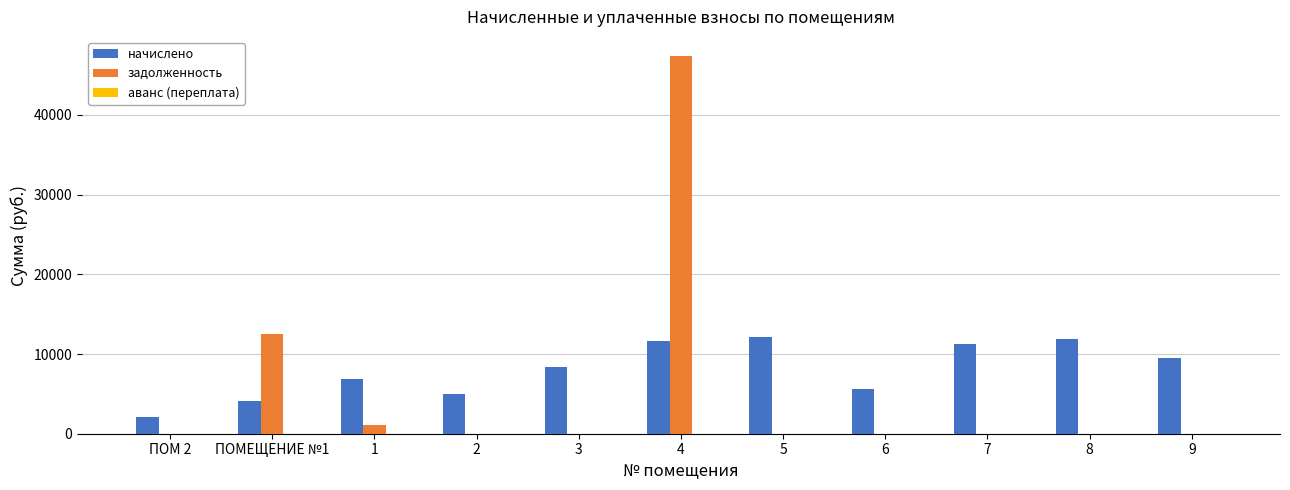

What is the sum of the начислено values at 1 and 2?

11774.2